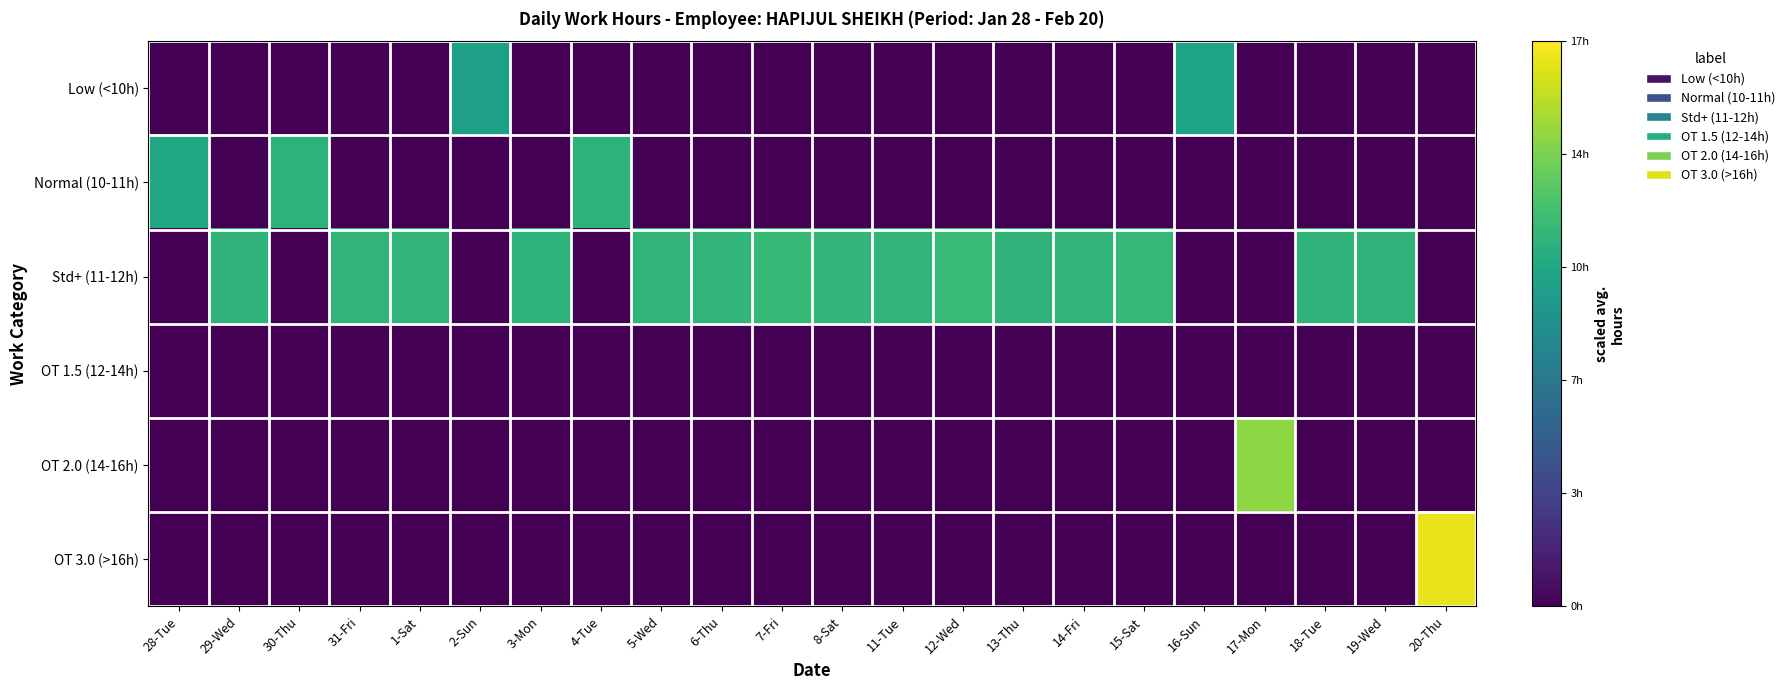

Between 13-Thu and 18-Tue, which is larger?

13-Thu